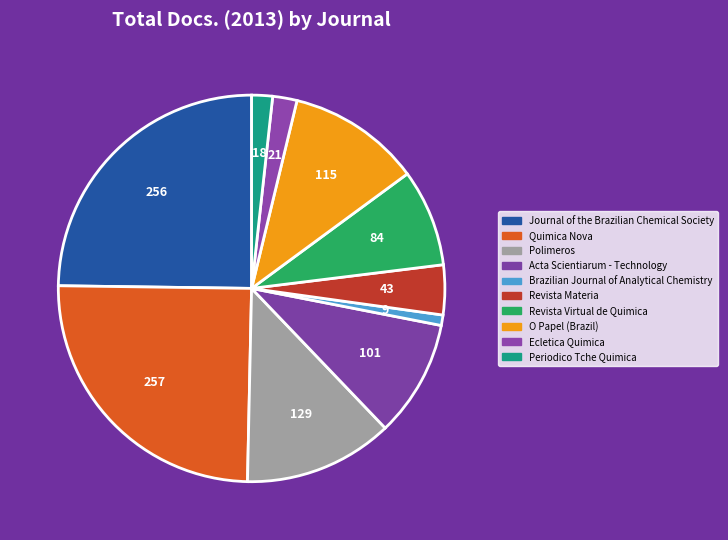

To the nearest percent, what is the average slice percentage?

10%